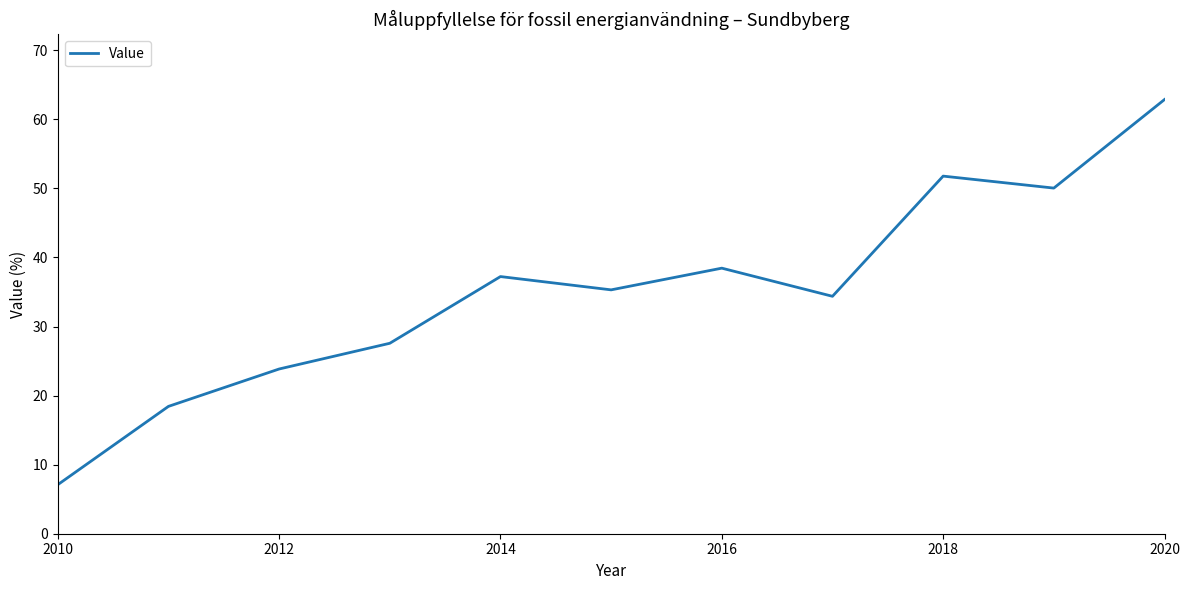

What is the difference between the maximum and minimum values?

55.8